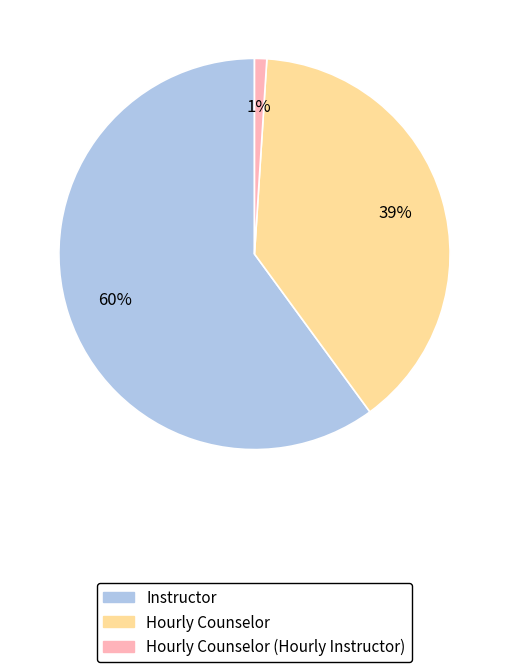

Is it true that Hourly Counselor is 24% of the pie?

False